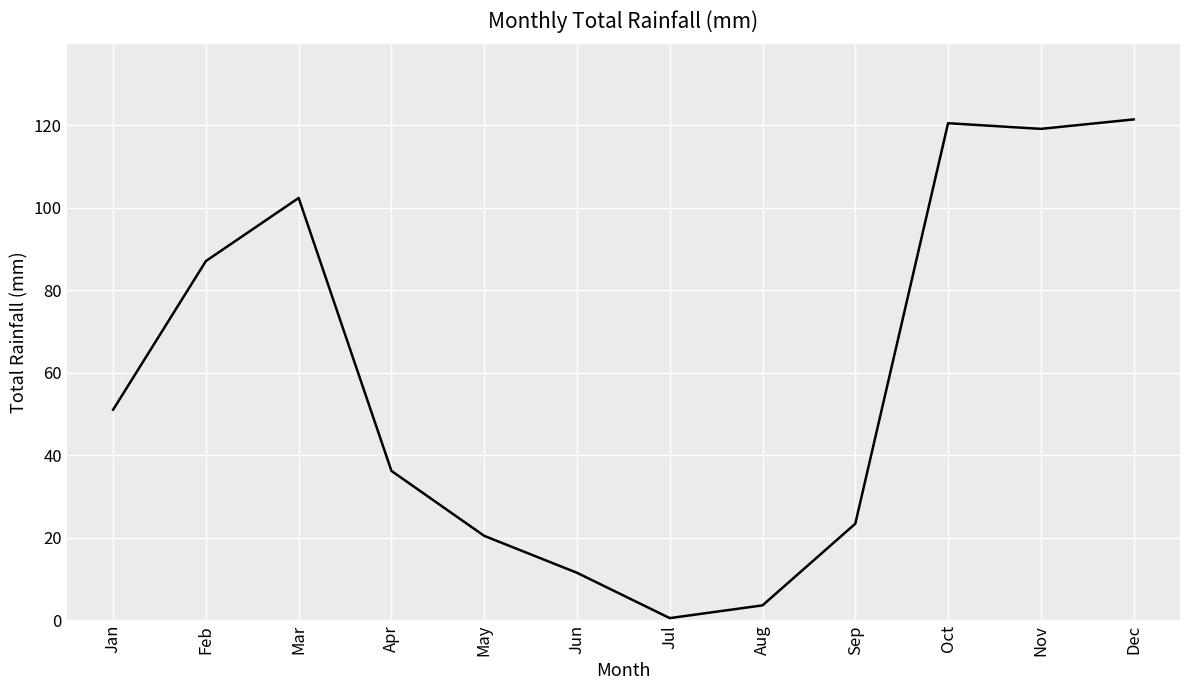

Reading right to left, transcribe all the data shown in this chart.

Dec=121.5	Nov=119.2	Oct=120.5	Sep=23.4	Aug=3.6	Jul=0.5	Jun=11.5	May=20.5	Apr=36.2	Mar=102.4	Feb=87.1	Jan=51.1